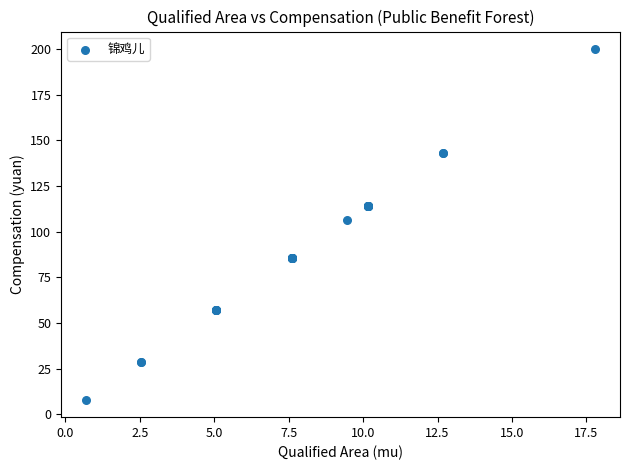

What Y value in the scatter plot is closest to 103?

106.3